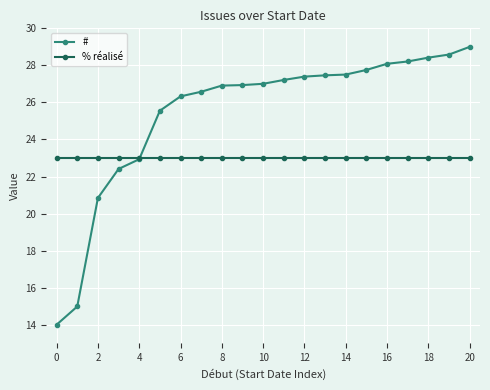

Rank the series by their average value, from highest to lowest.

#, % réalisé